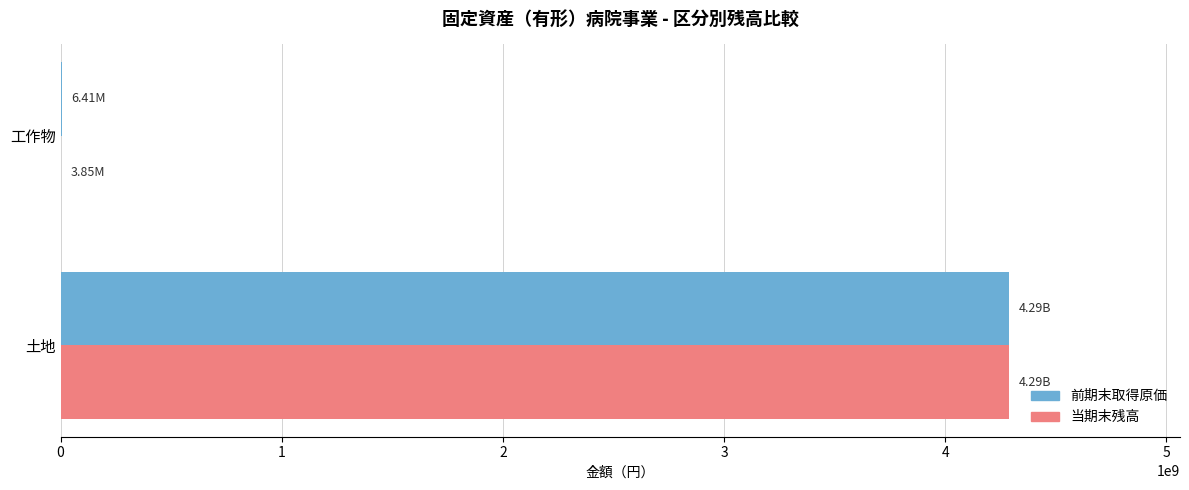

What is the total value across all series at 土地?

8580331256